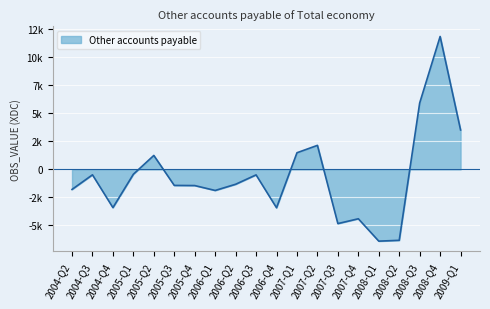

Read the value at 2005-Q2, to the nearest 10.

1250